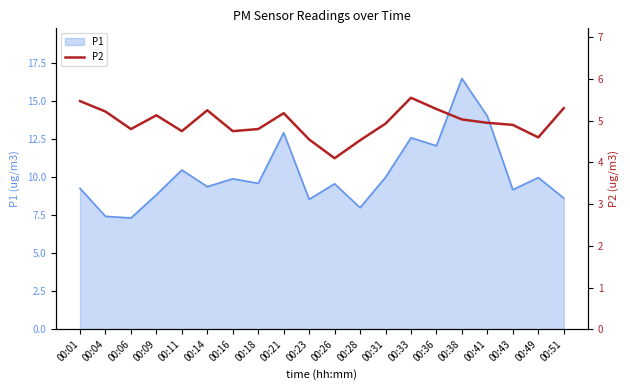

The P1 series shows 5.0 at 00:01. True or false?

False